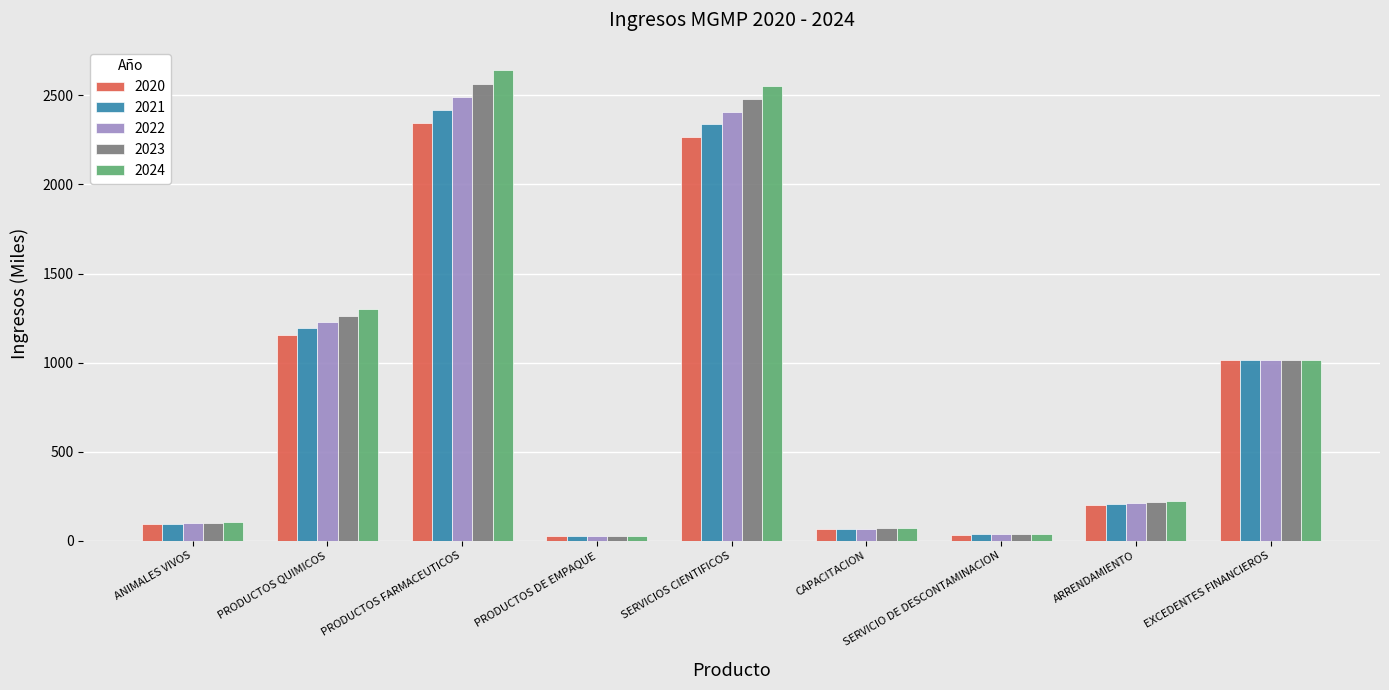

At which label does 2024 first exceed 224?

PRODUCTOS QUIMICOS